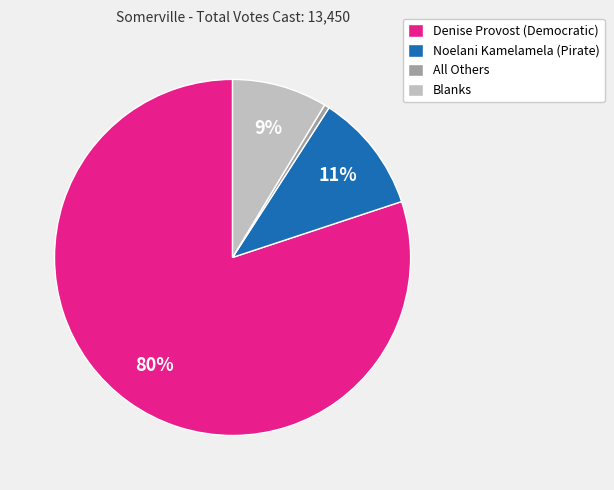

What percentage is the Denise Provost (Democratic) slice, to the nearest percent?

80%